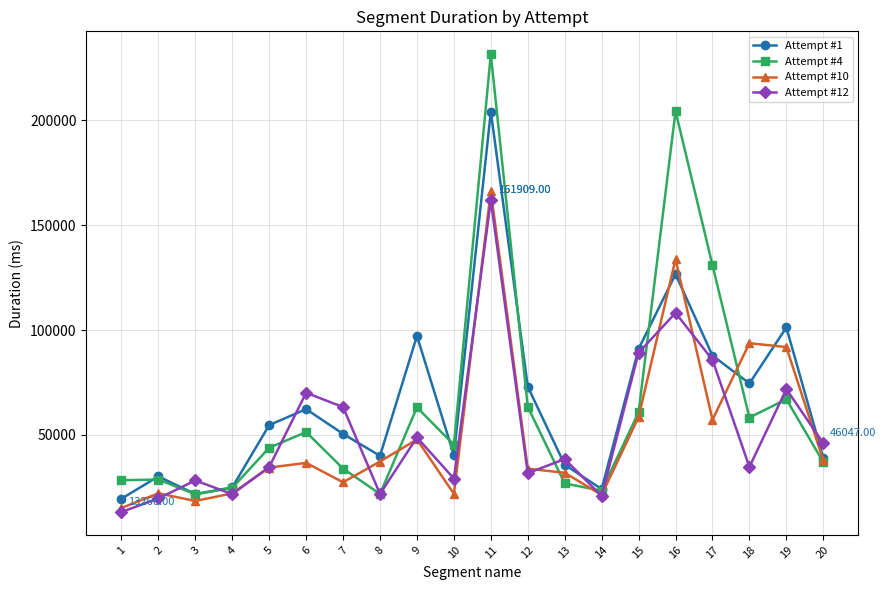

Which series has the widest spread of values?

Attempt #4